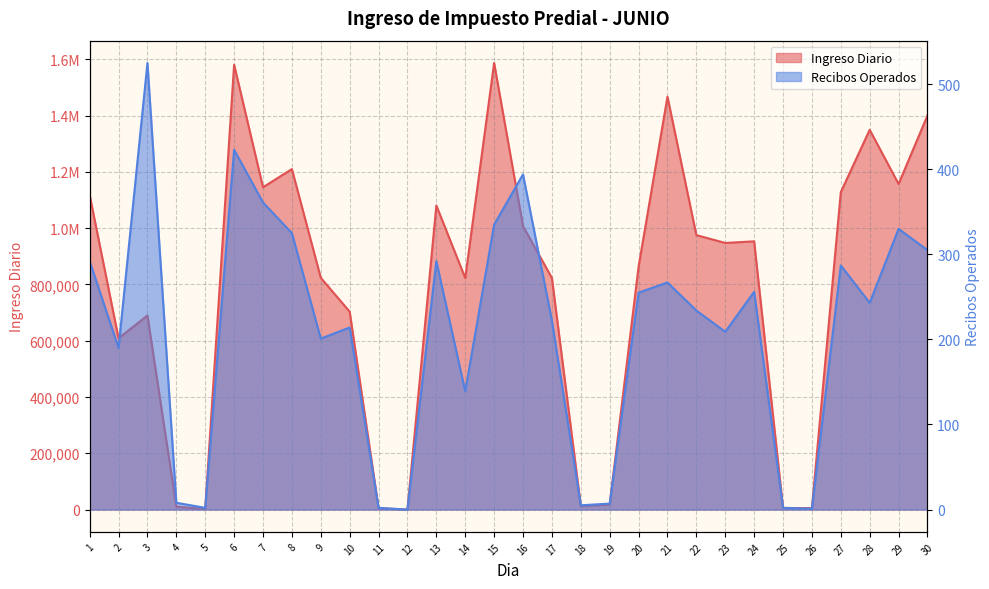

How many categories are shown in the chart?

30